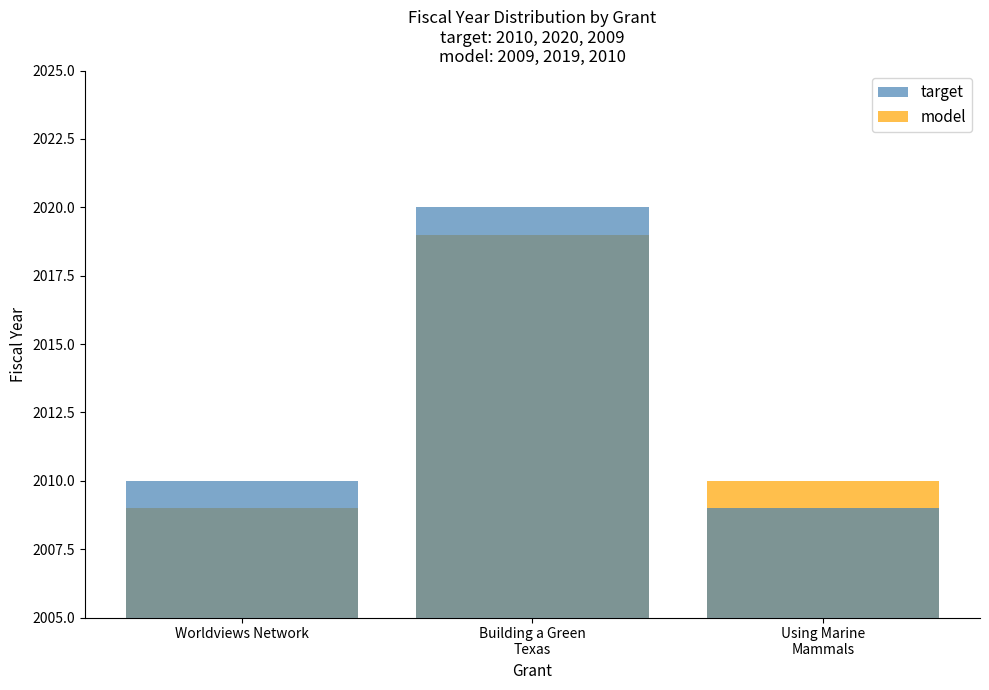

At how many categories does at least one series exceed 2009?

3